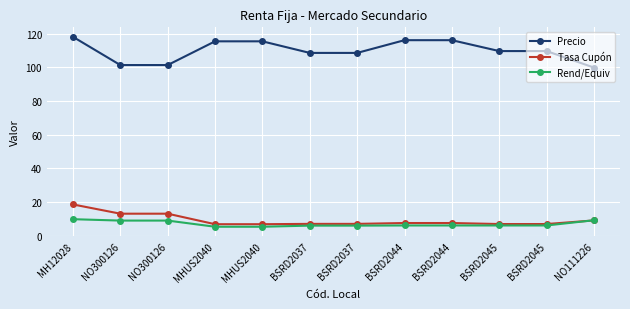

Count the number of categories in the chart.

12